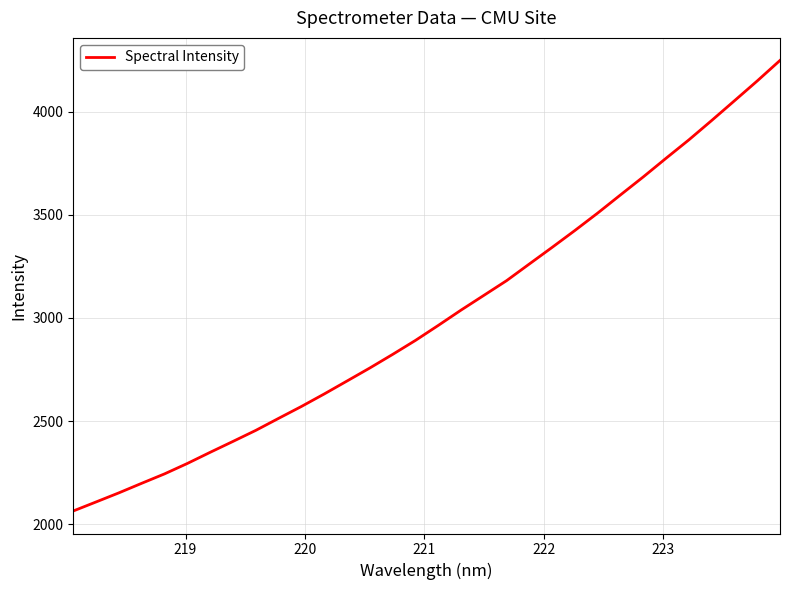

What is the sum of all values?

96306.0